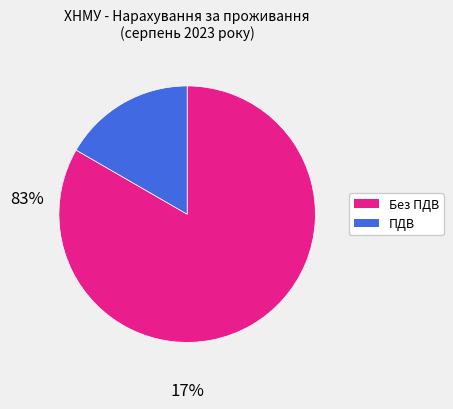

Is there any slice that represents more than half of the pie?

Yes